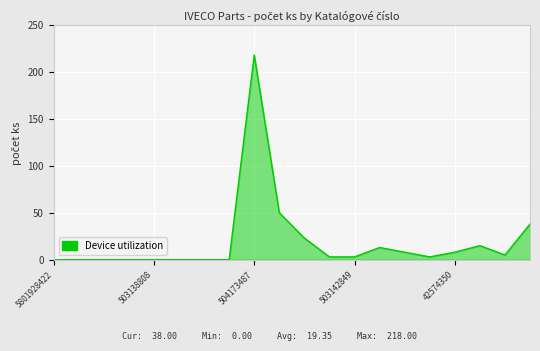

What is the difference between the maximum and minimum values?

218